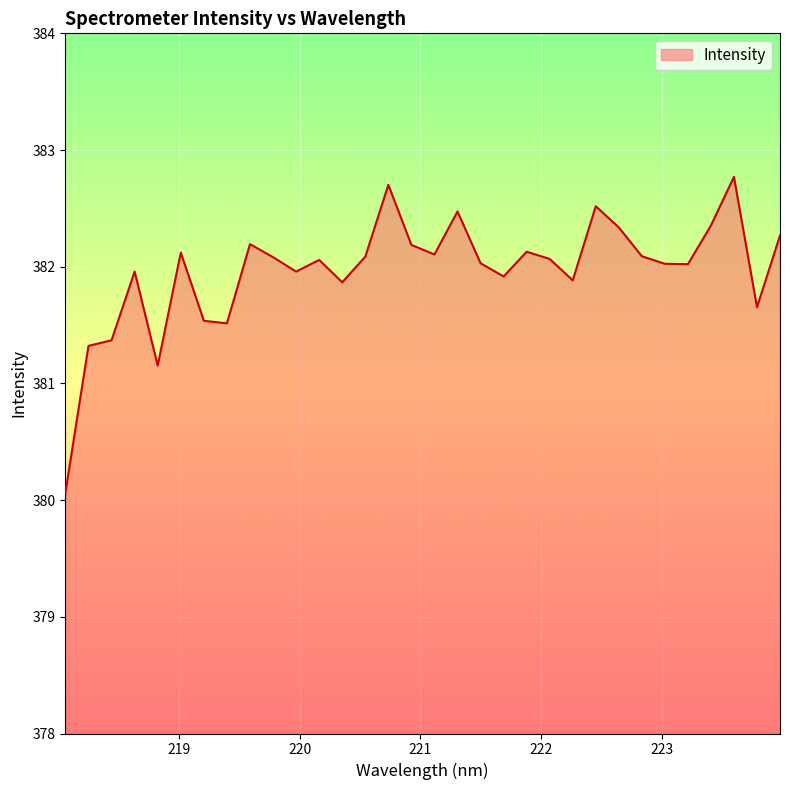

What is the difference between the maximum and minimum values?

2.7